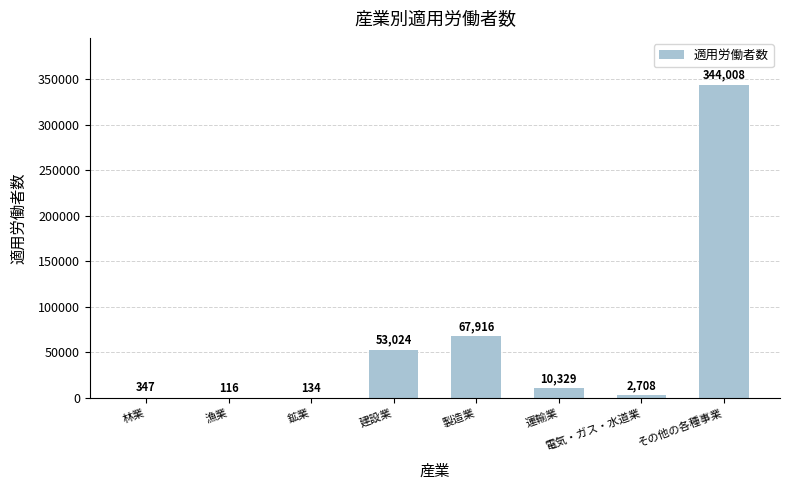

Count the number of data series in this chart.

1